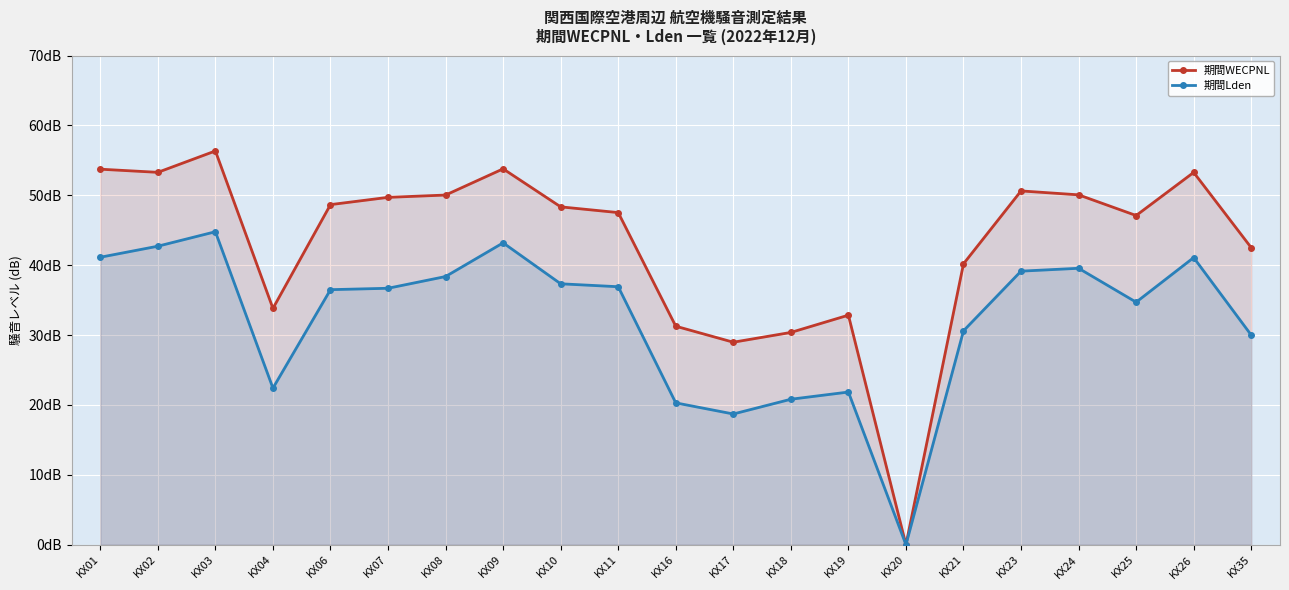

At which category does the chart reach its peak across all series?

KX03